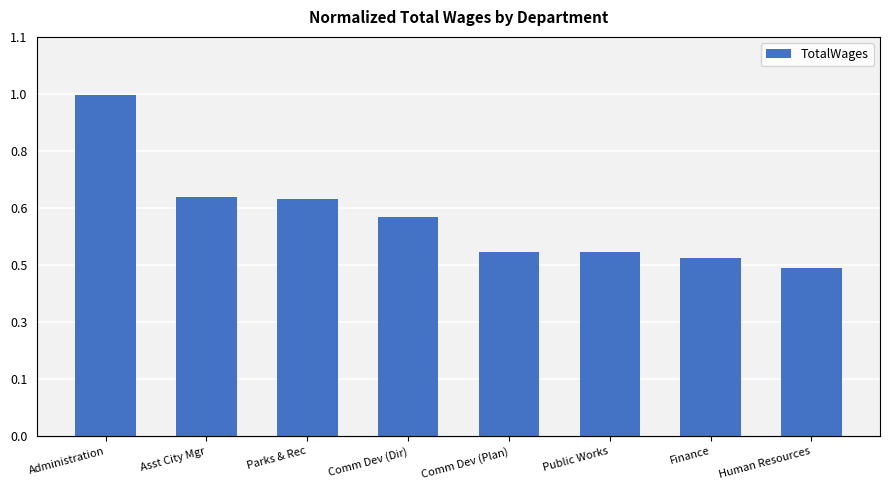

Where is the data nearest to the value 165918?

Asst City Mgr